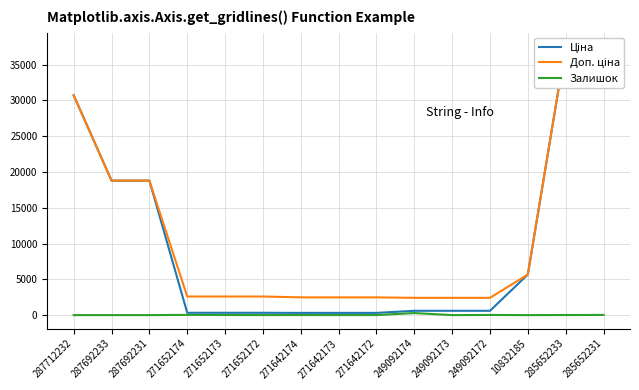

True or false: Залишок and Доп. ціна intersect in this chart.

False